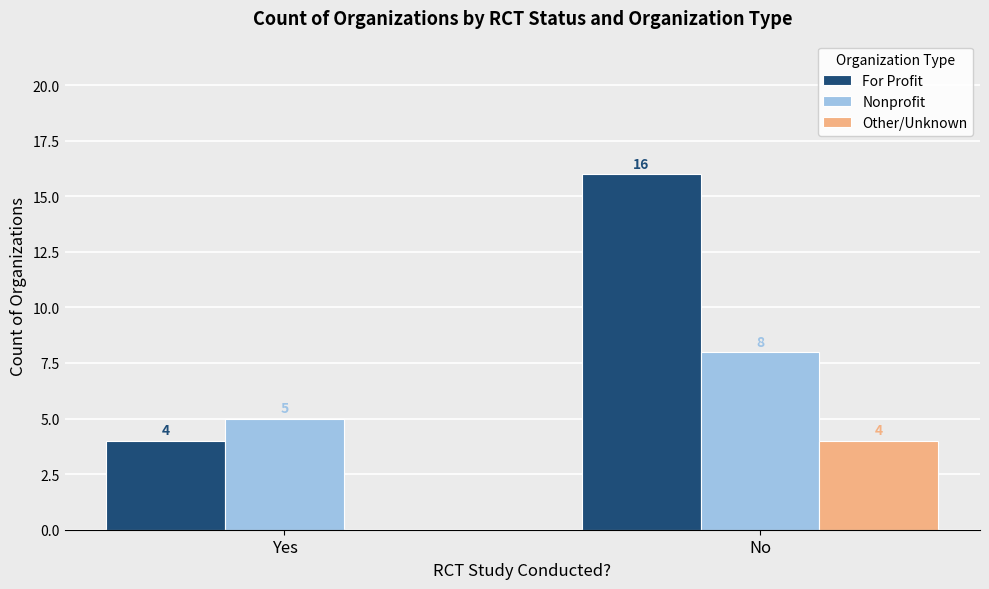

True or false: For Profit has a value of 4 at Yes.

True